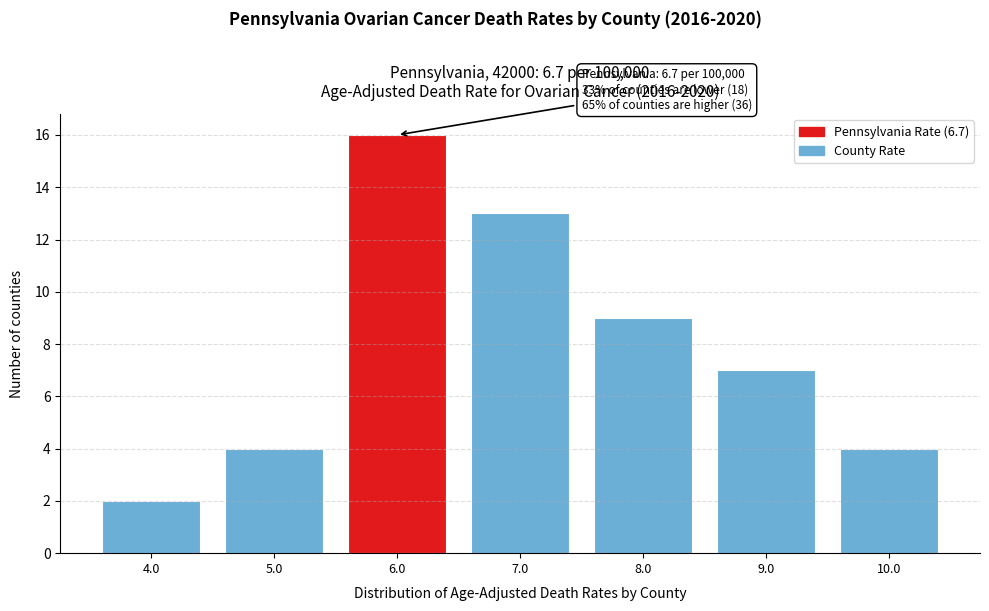

Reading left to right, transcribe all the data shown in this chart.

4.0=2	5.0=4	6.0=16	7.0=13	8.0=9	9.0=7	10.0=4